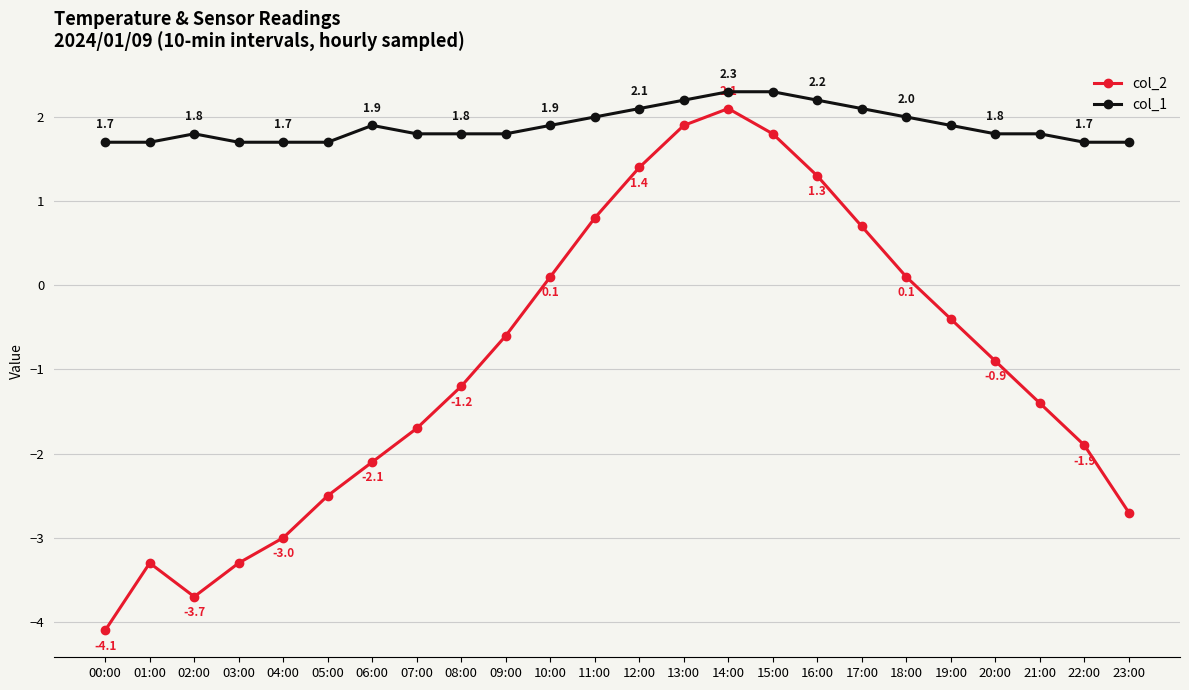

Reading left to right, transcribe all the data shown in this chart.

col_2: -4.1	-3.3	-3.7	-3.3	-3.0	-2.5	-2.1	-1.7	-1.2	-0.6	0.1	0.8	1.4	1.9	2.1	1.8	1.3	0.7	0.1	-0.4	-0.9	-1.4	-1.9	-2.7
col_1: 1.7	1.7	1.8	1.7	1.7	1.7	1.9	1.8	1.8	1.8	1.9	2.0	2.1	2.2	2.3	2.3	2.2	2.1	2.0	1.9	1.8	1.8	1.7	1.7